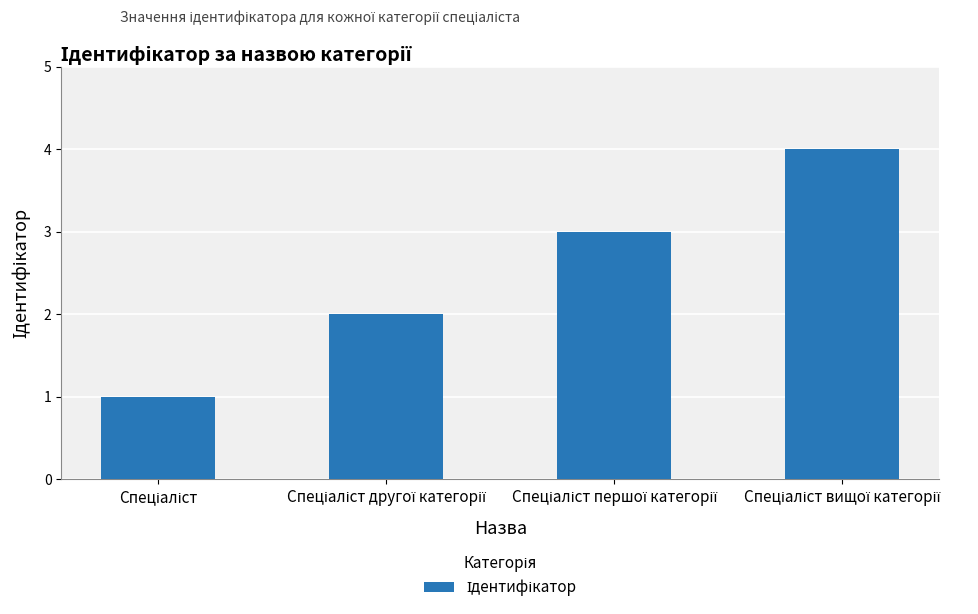

What is the smallest value displayed?

1